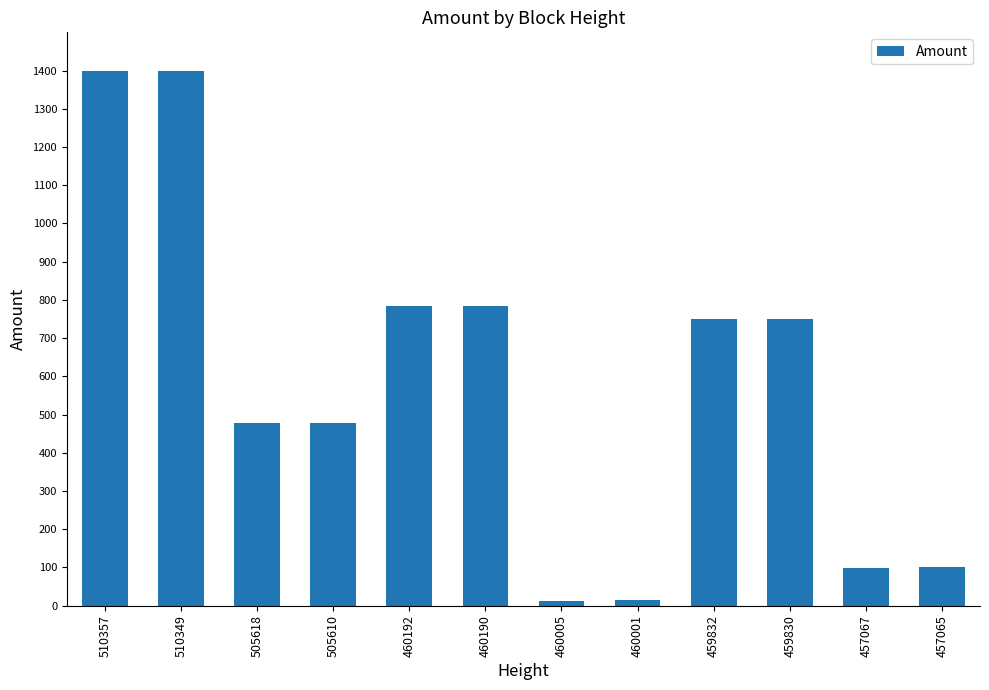

The chart shows a value of 1400 at 510349. True or false?

True